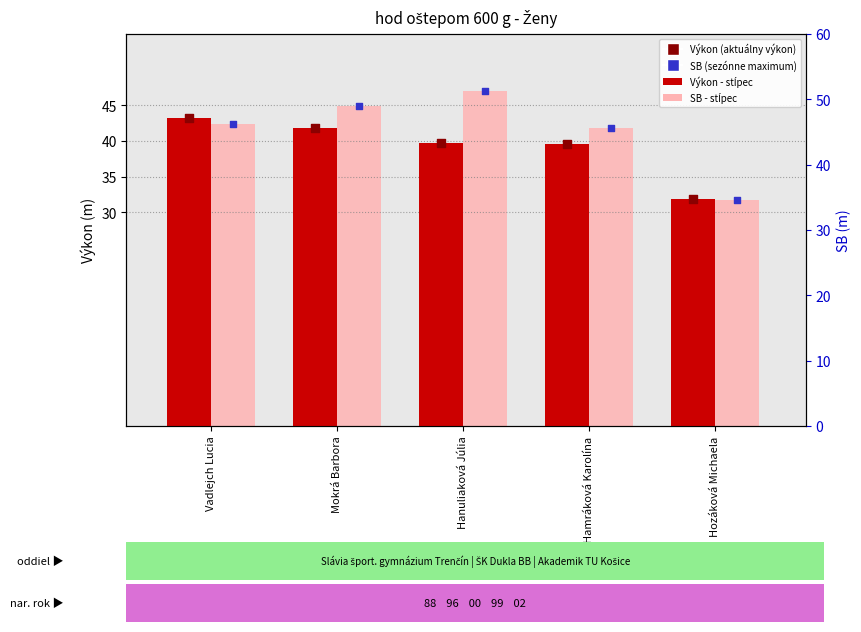

What is the total value across all series at Hozáková Michaela?

63.7